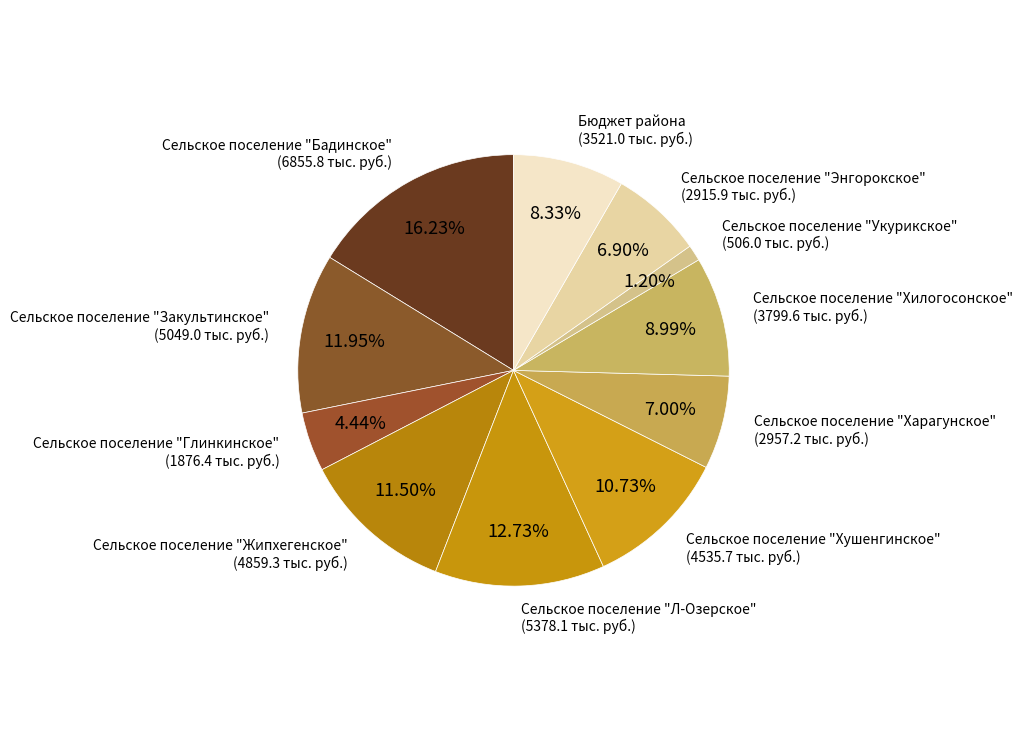

To the nearest percent, what is the combined percentage of Бюджет района and Сельское поселение "Энгорокское"?

15%